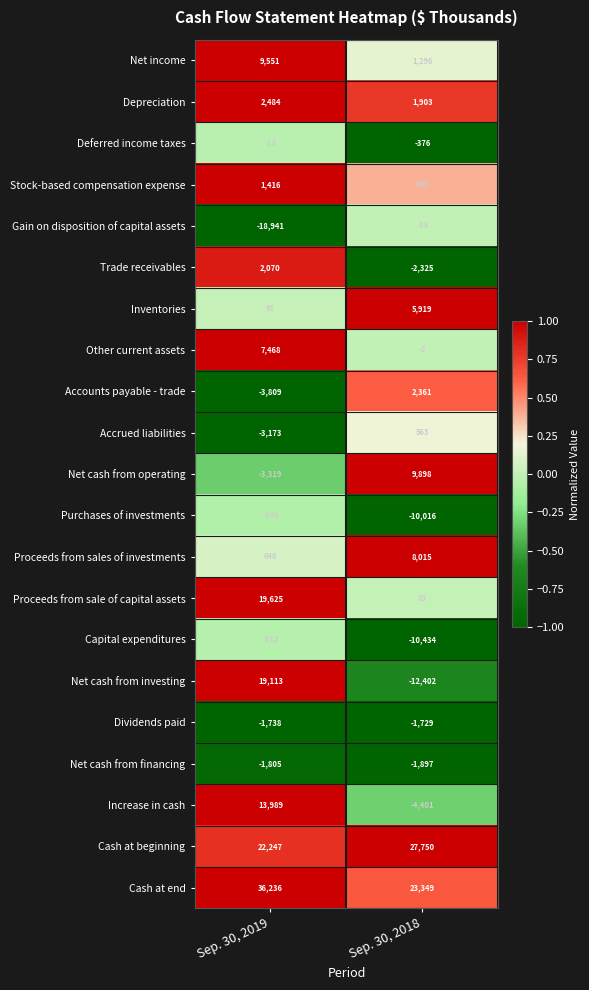

The value of Dividends paid at Sep. 30, 2018 is -608. True or false?

False